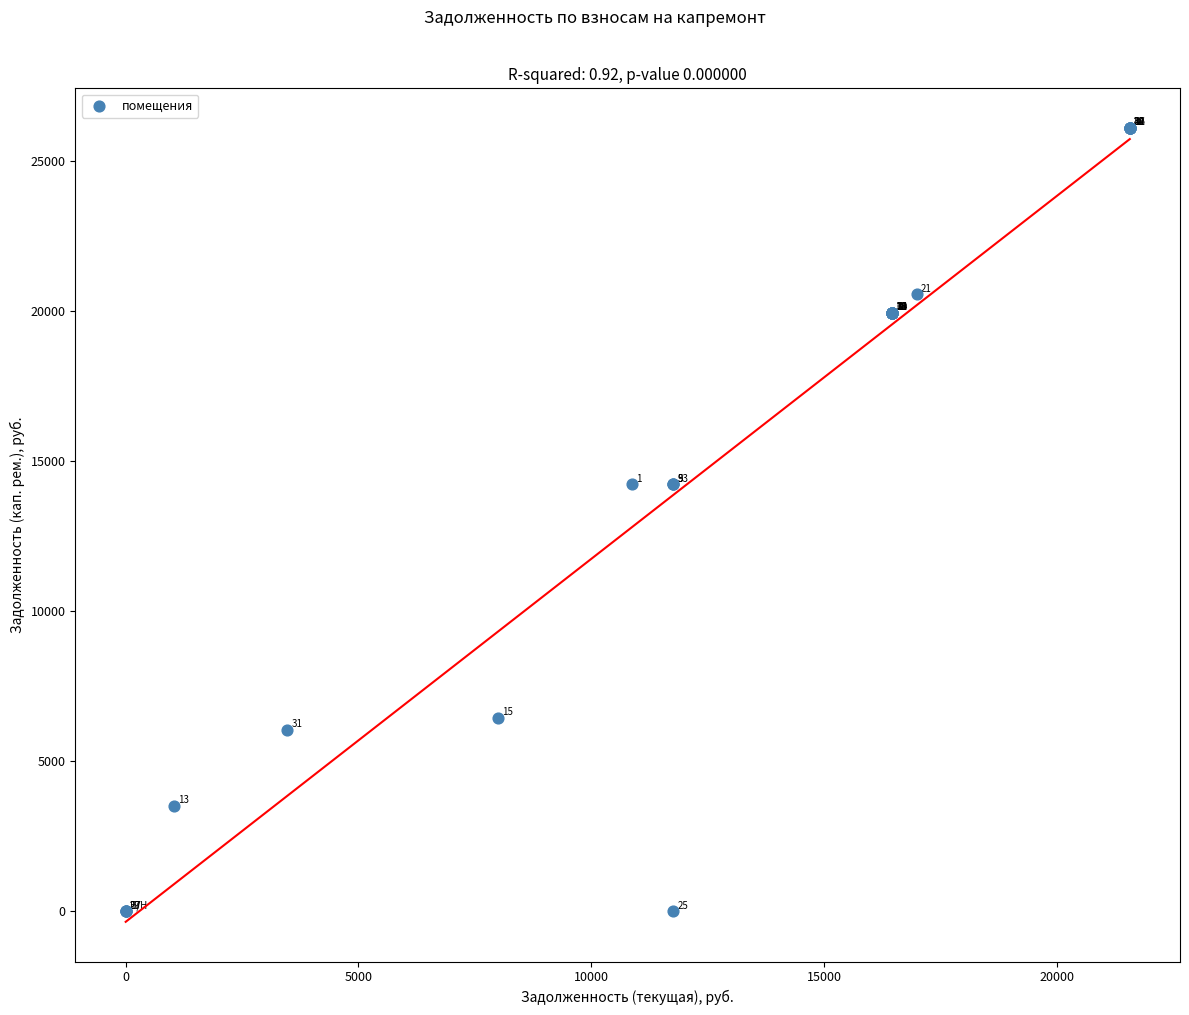

What Y value in the scatter plot is closest to 13043?

14222.2